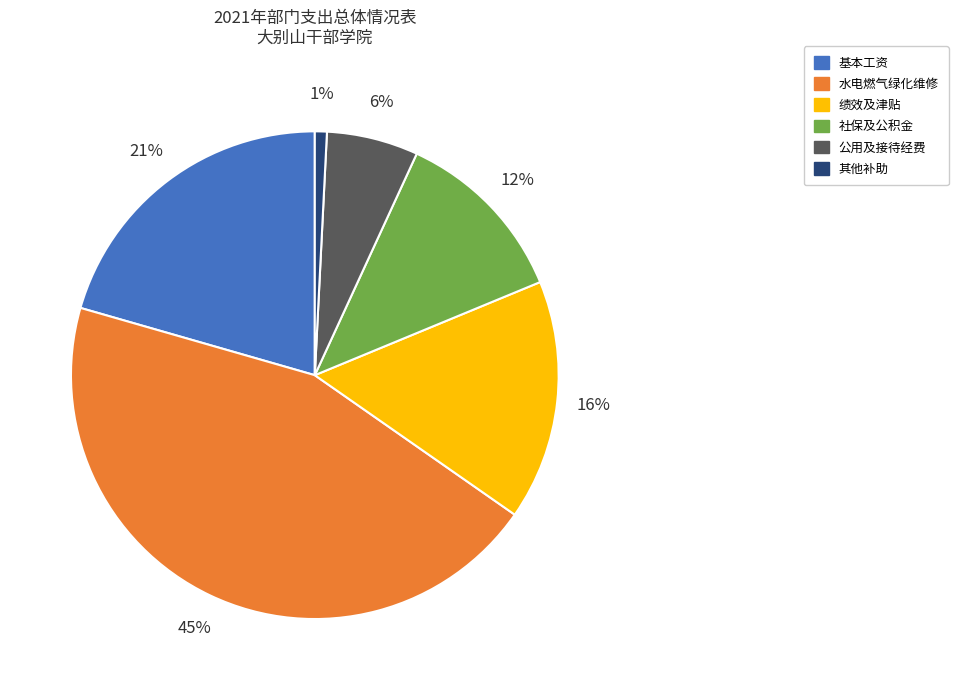

Count the number of slices in the pie.

6